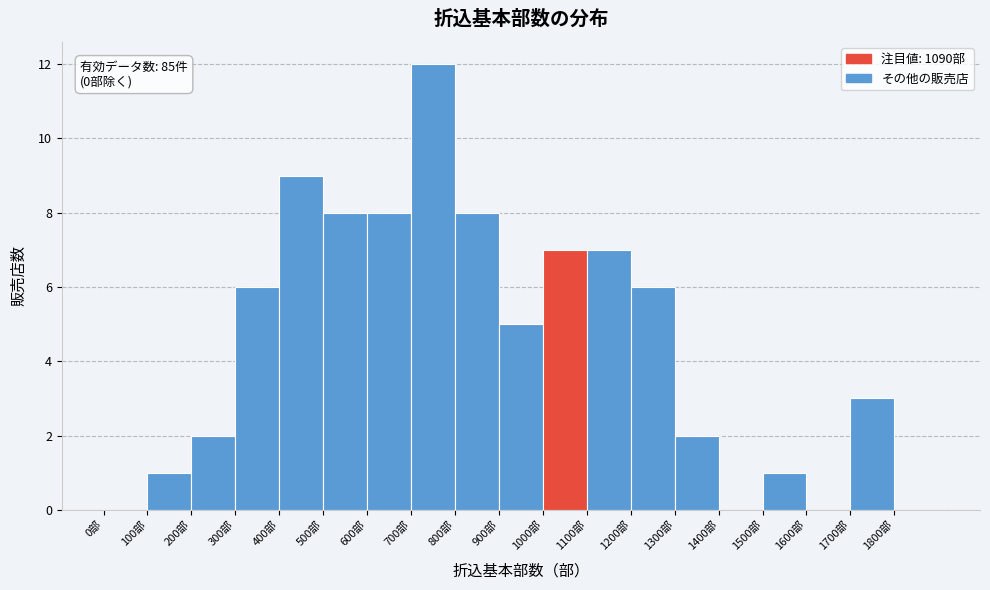

Over which range of the x-axis is the bar tallest?

700 to 800